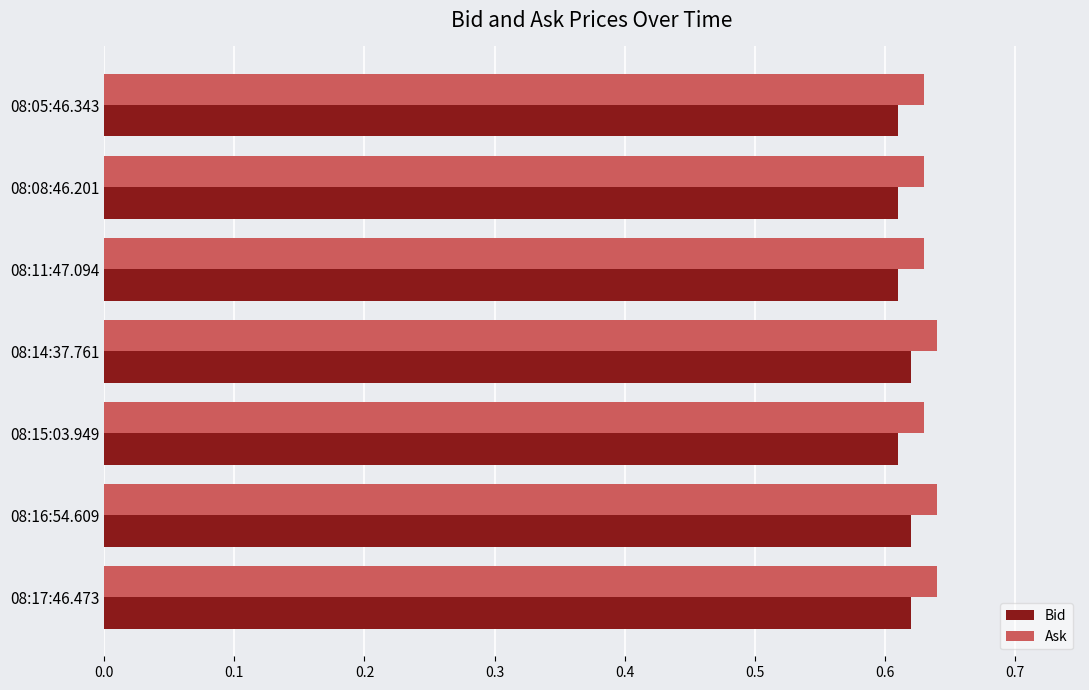

What are all the series names shown in the legend?

Bid, Ask